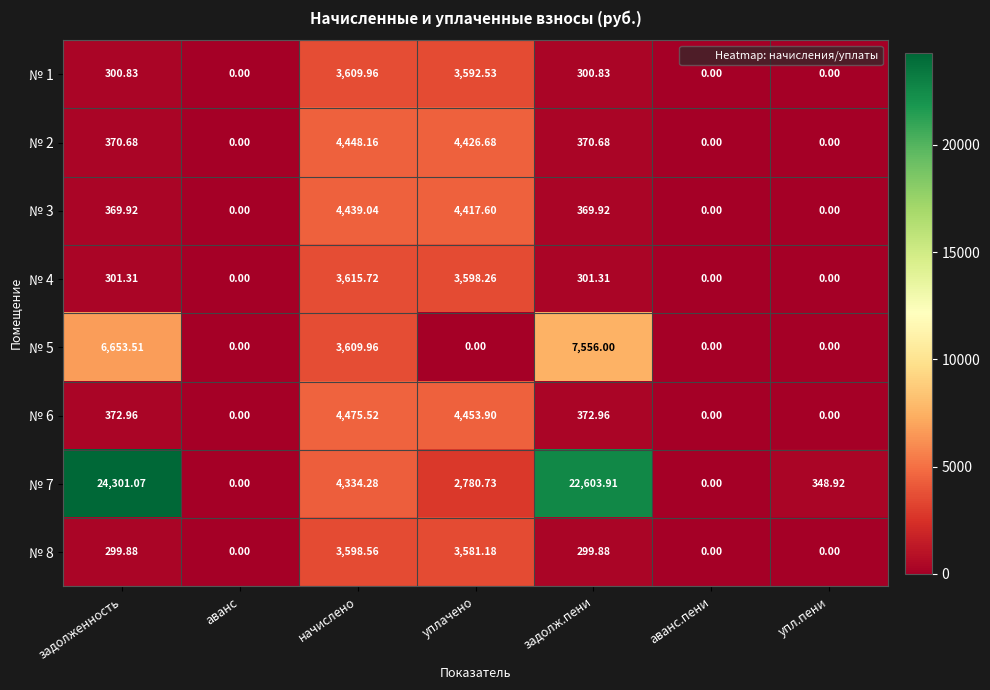

How many data points in № 2 are above 370?

4